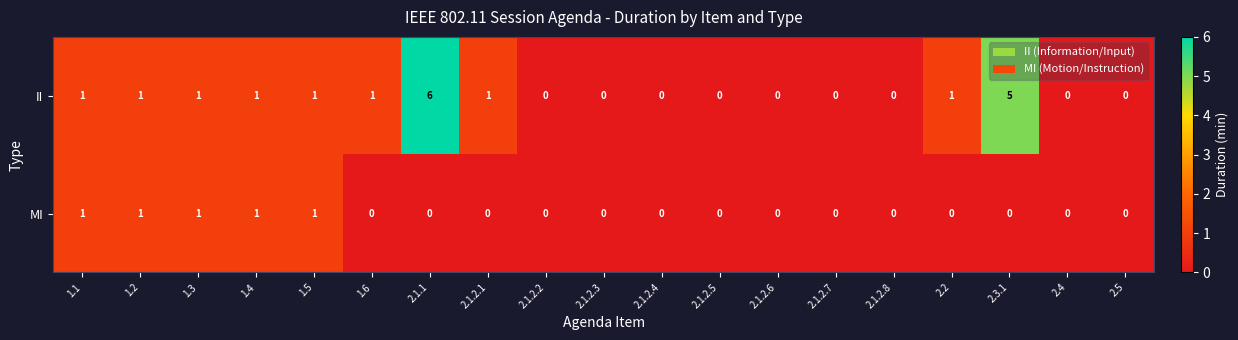

List the series in order of their peak value, lowest first.

MI, II